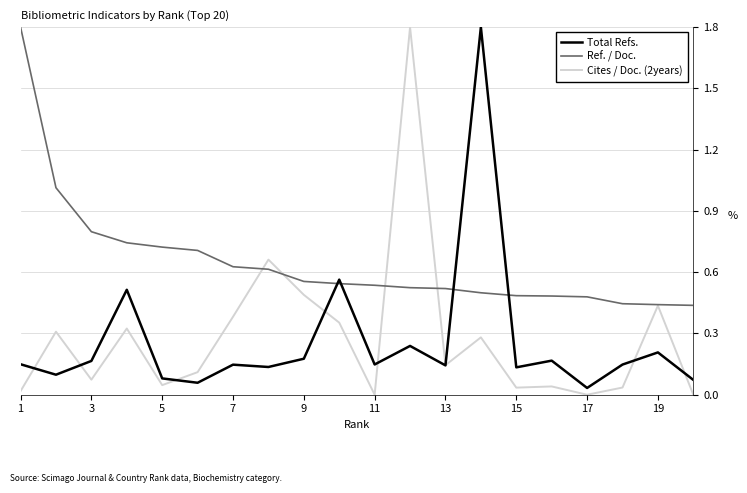

What are all the series names shown in the legend?

Total Refs., Ref. / Doc., Cites / Doc. (2years)